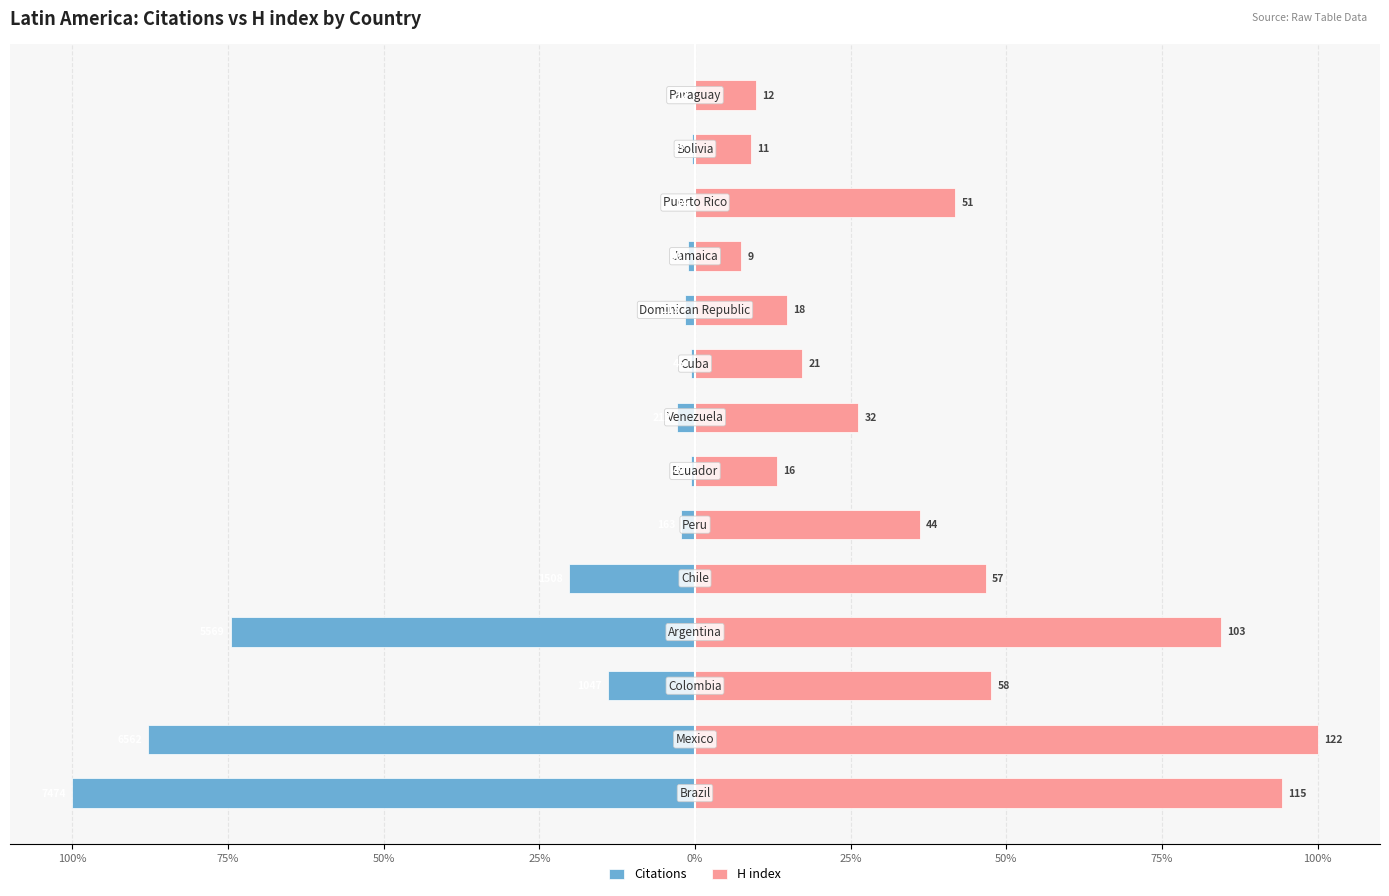

Reading right to left, transcribe all the data shown in this chart.

Citations: -0.2	-0.5	-0.2	-1.1	-1.5	-0.6	-2.8	-0.7	-2.2	-20.2	-74.5	-14.0	-87.8	-100.0
H index: 9.8	9.0	41.8	7.4	14.8	17.2	26.2	13.1	36.1	46.7	84.4	47.5	100.0	94.3